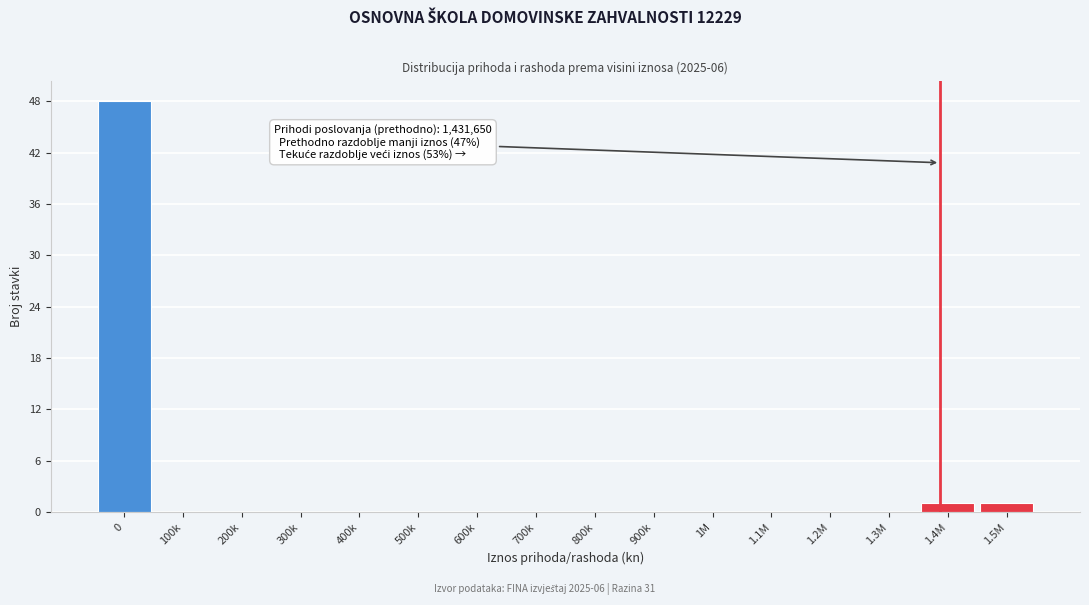

Reading left to right, what are all the values shown in this chart?

0=48	100k=0	200k=0	300k=0	400k=0	500k=0	600k=0	700k=0	800k=0	900k=0	1M=0	1.1M=0	1.2M=0	1.3M=0	1.4M=1	1.5M=1